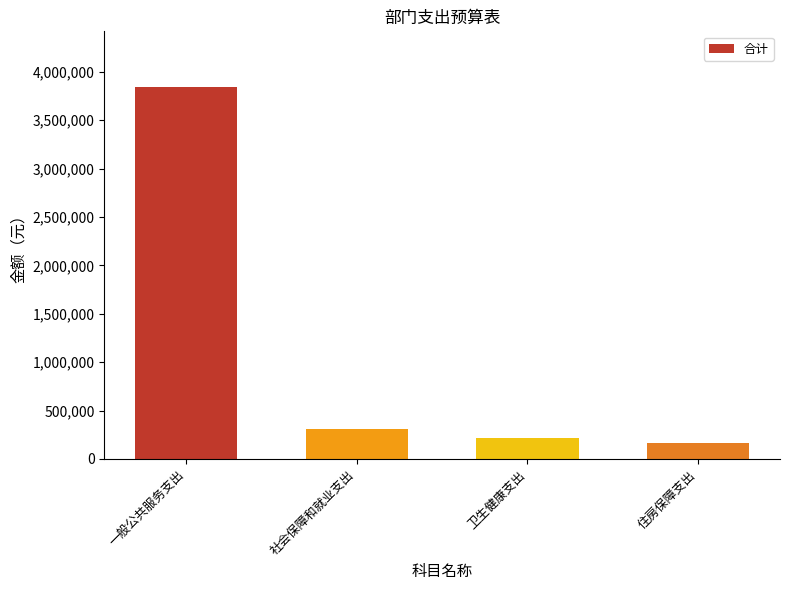

What is the smallest value displayed?

169548.1